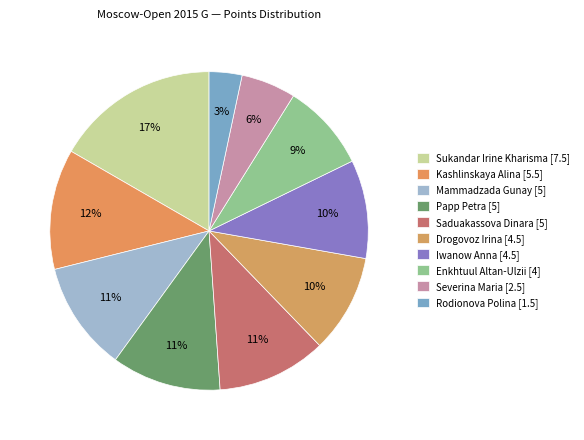

To the nearest percent, what portion does Saduakassova Dinara represent?

11%